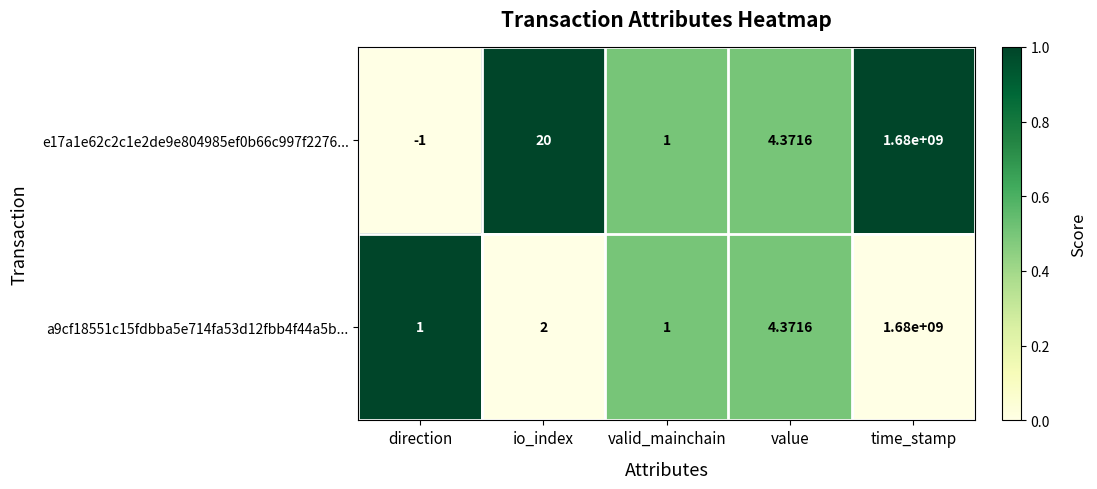

At how many categories does at least one series exceed 0?

5